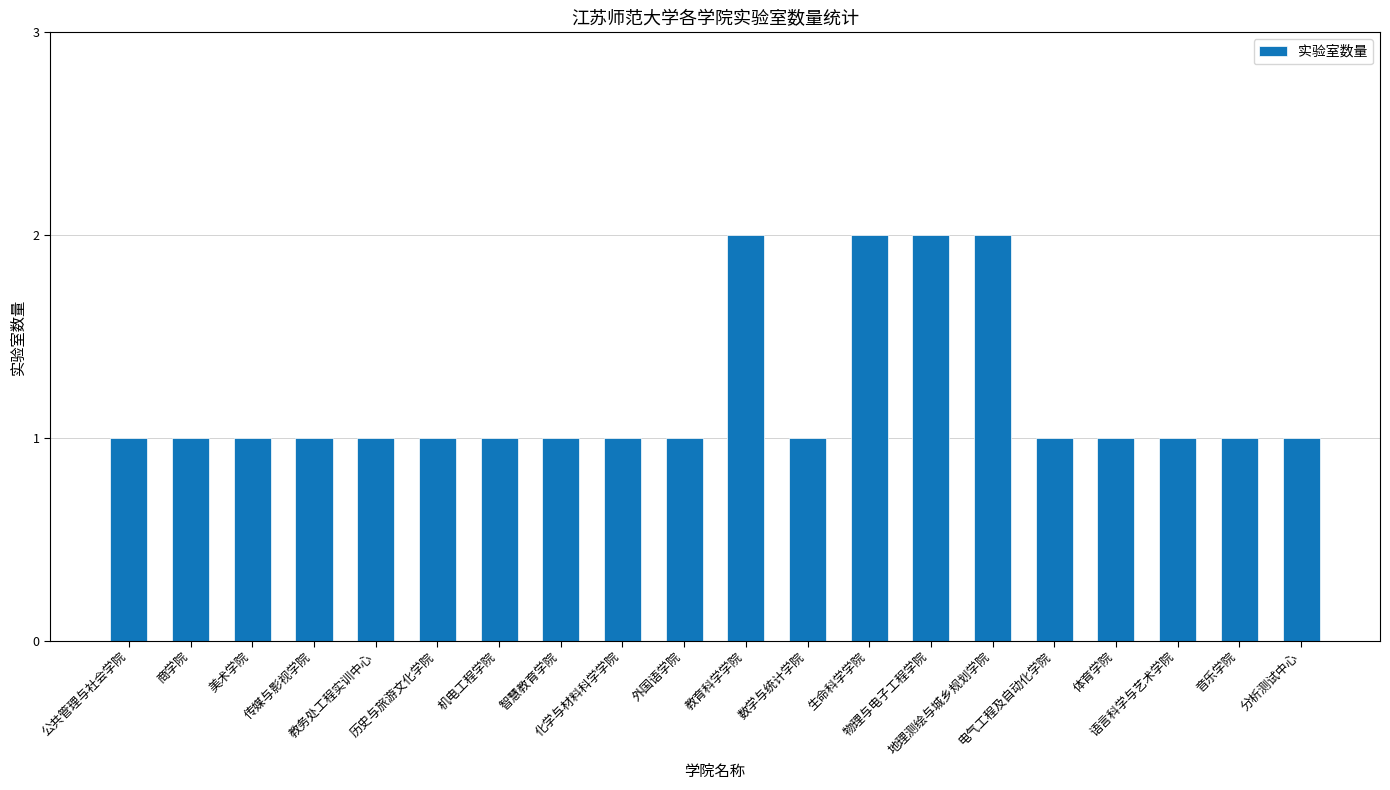

What is the ratio of the value at 电气工程及自动化学院 to the value at 商学院?

1.0